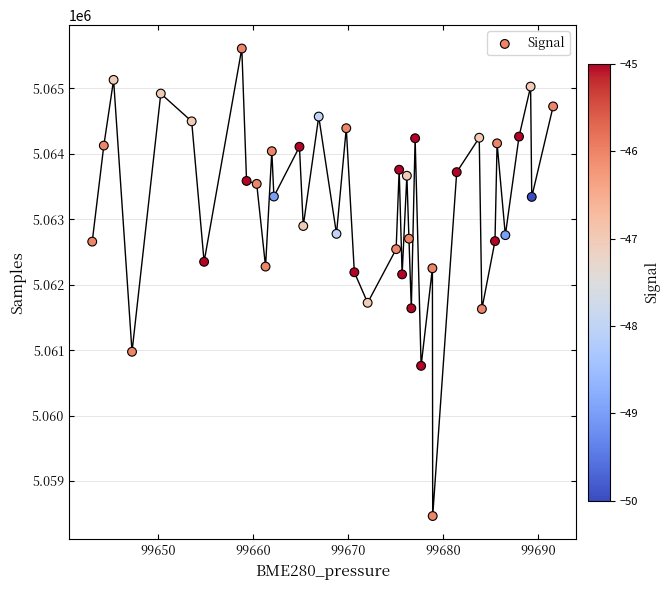

What is the range of Y values (max minus min)?

7140